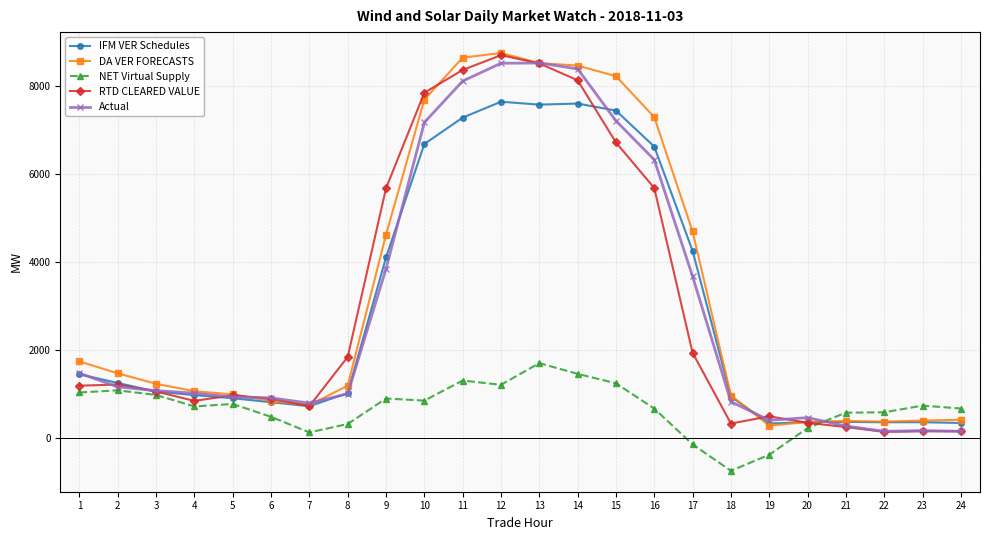

Between 10 and 16, which series saw the biggest shift?

RTD CLEARED VALUE